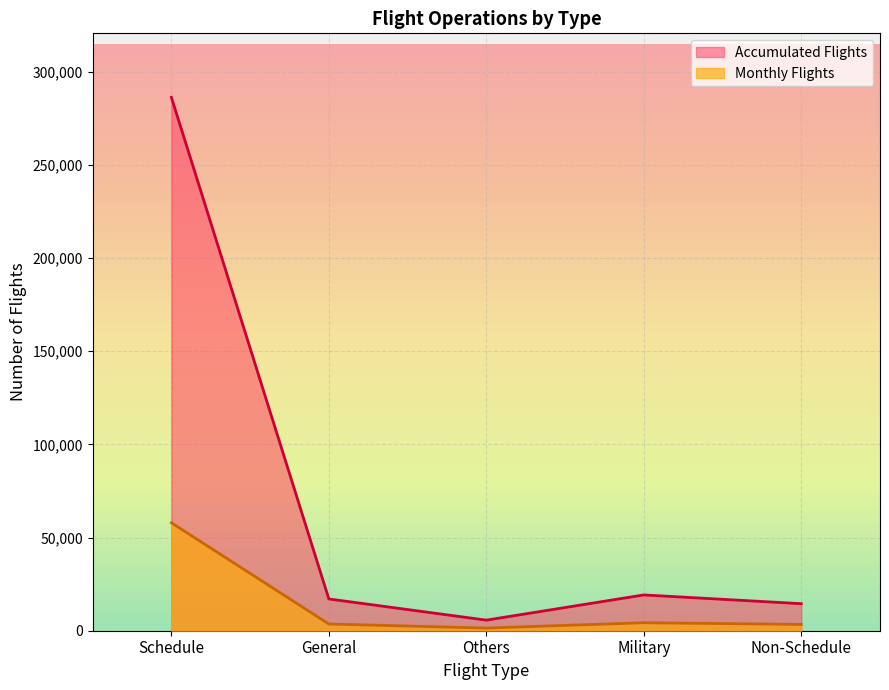

Does the chart display data point markers on the line(s)?

No